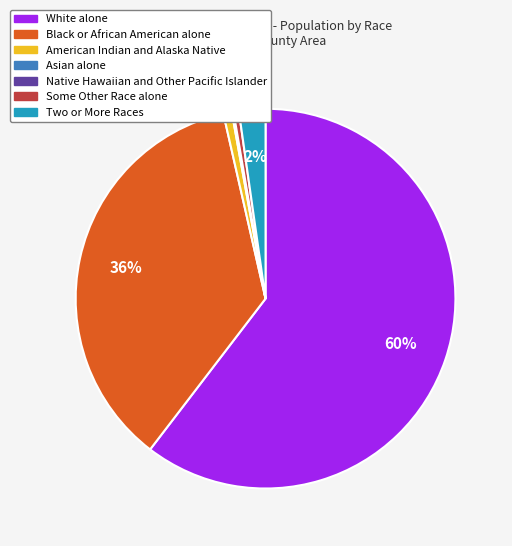

What is the largest slice in the pie chart?

White alone